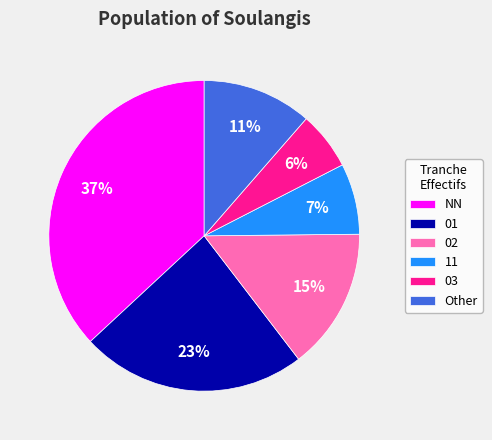

How many segments does this pie chart have?

6